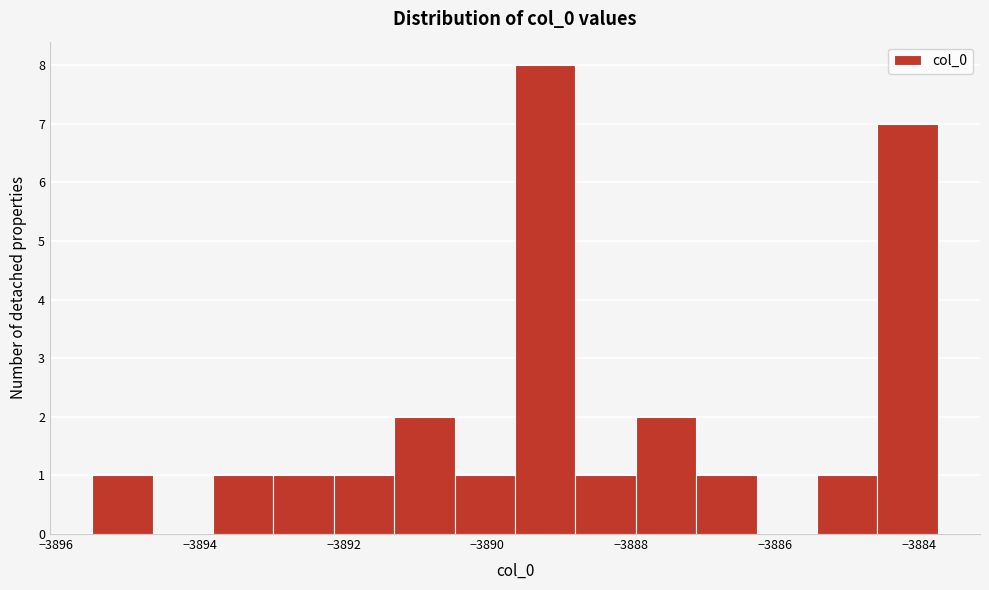

Reading left to right, transcribe this chart: for each bar, give the range it covers on the x-axis and its height. Neither the bar edges nor the heights are printed on the chart, so give them approximately, as read against the axes.

-3895.4 to -3894.6: 1
-3894.6 to -3893.8: 0
-3893.8 to -3893.0: 1
-3893.0 to -3892.2: 1
-3892.2 to -3891.2: 1
-3891.2 to -3890.4: 2
-3890.4 to -3889.6: 1
-3889.6 to -3888.8: 8
-3888.8 to -3888.0: 1
-3888.0 to -3887.0: 2
-3887.0 to -3886.2: 1
-3886.2 to -3885.4: 0
-3885.4 to -3884.6: 1
-3884.6 to -3883.8: 7